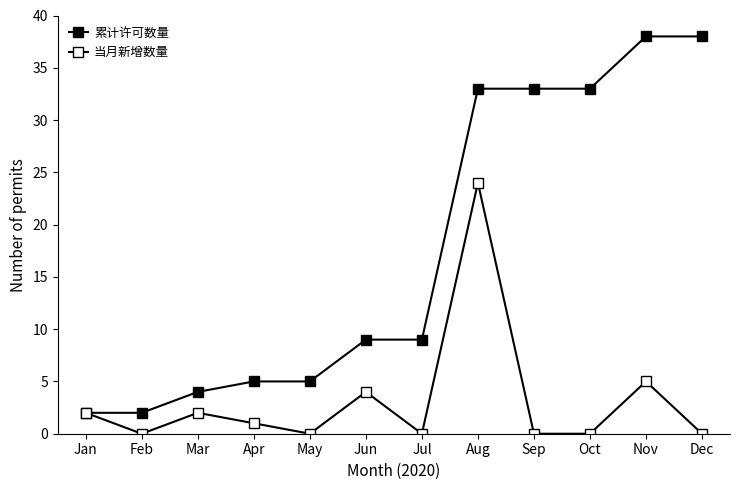

Is this an area chart (filled region under the line)?

No